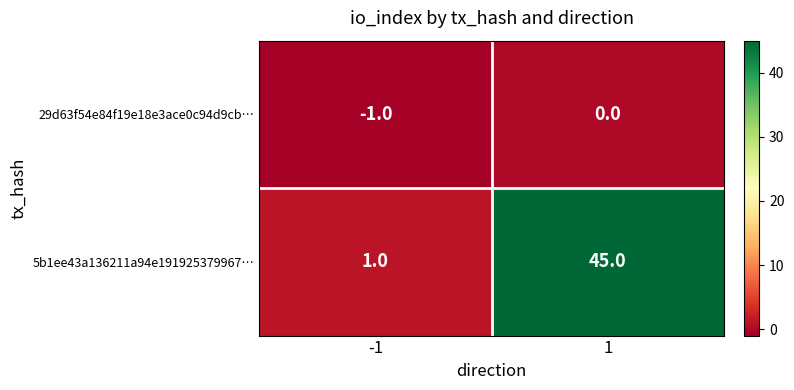

What is the spread (max minus min) of values at 1?

45